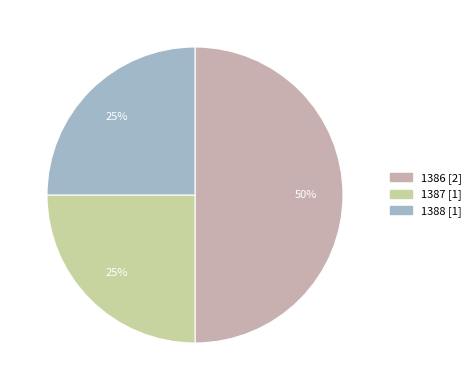

To the nearest percent, what is the difference between the largest and smallest slice percentages?

25%